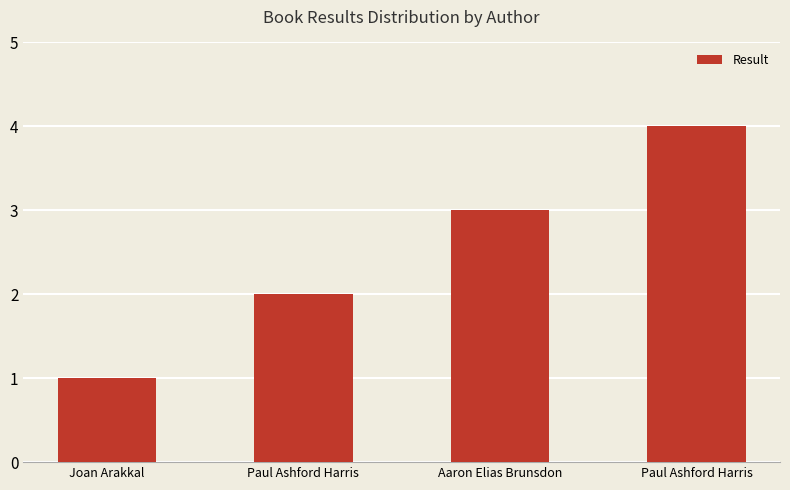

Reading left to right, extract all data points from this chart.

Joan Arakkal=1	Paul Ashford Harris=2	Aaron Elias Brunsdon=3	Paul Ashford Harris=4